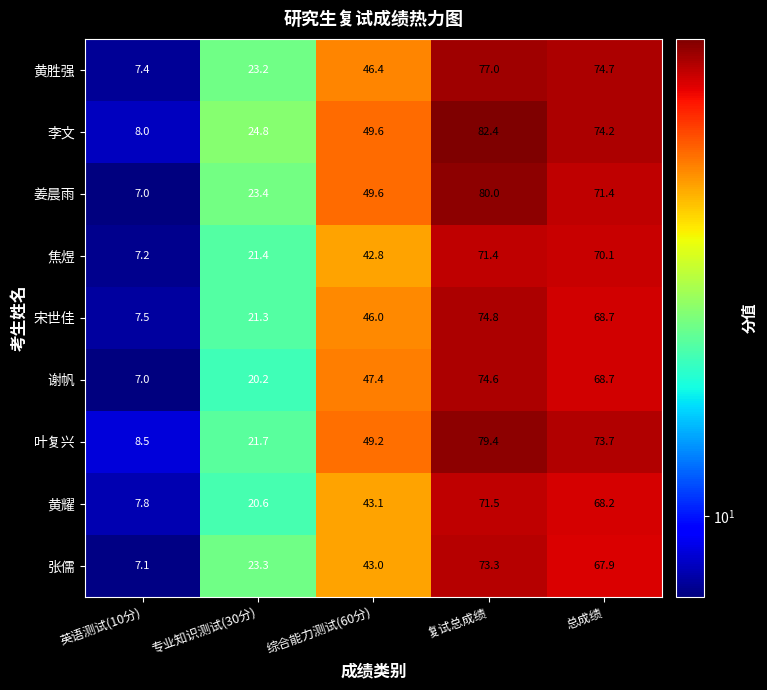

Which label corresponds to the largest value in the chart?

复试总成绩